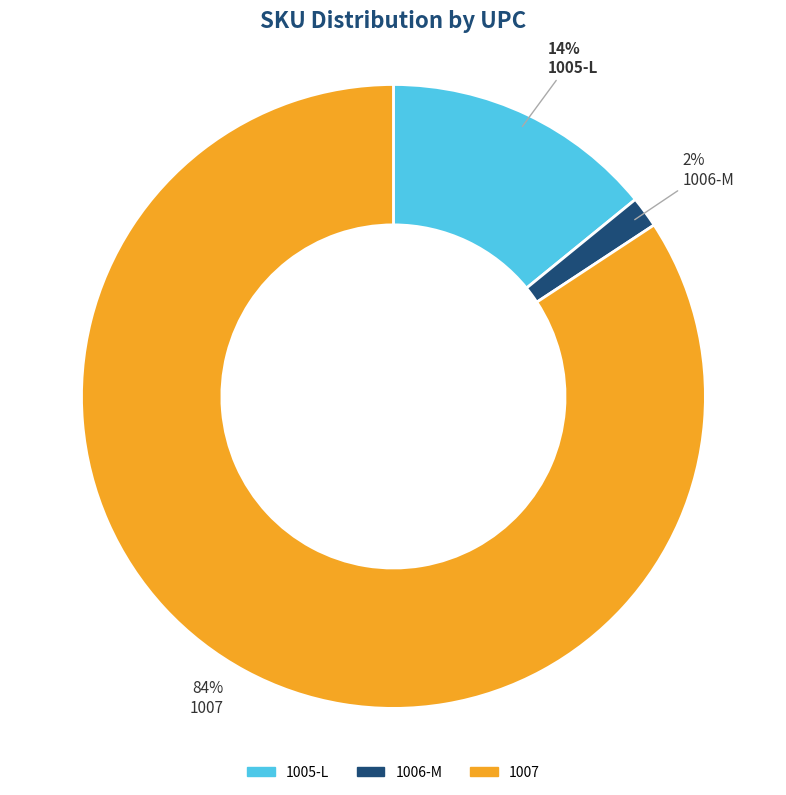

Does any single category account for the majority?

Yes